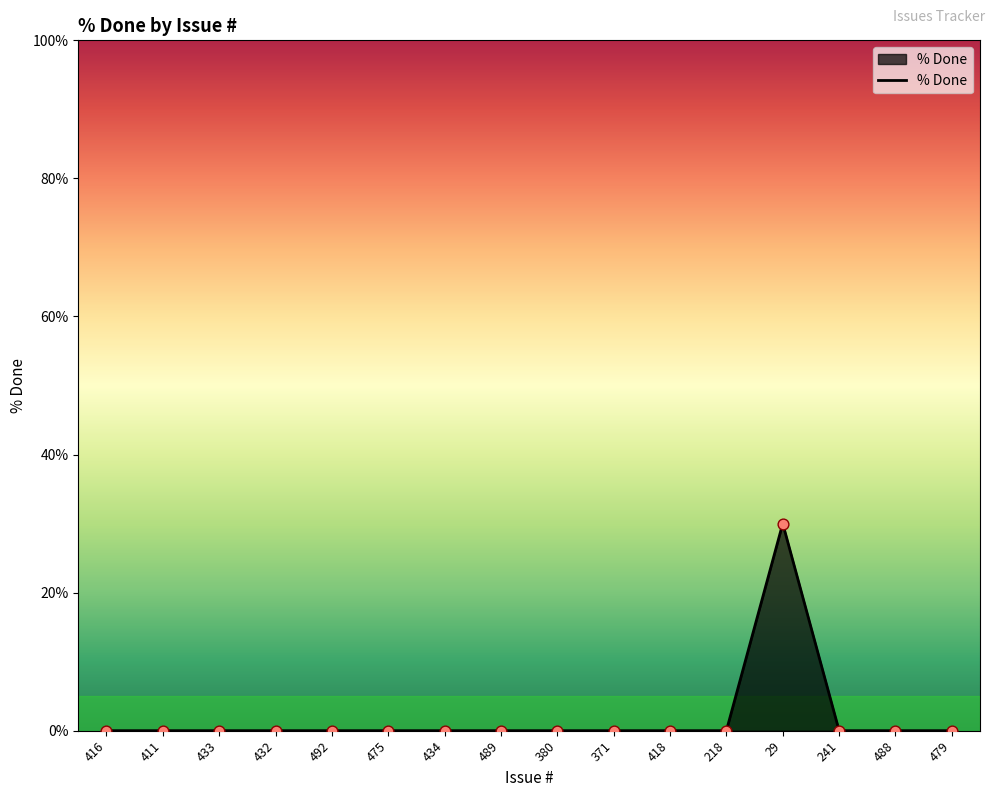

What position from the left is 433?

3